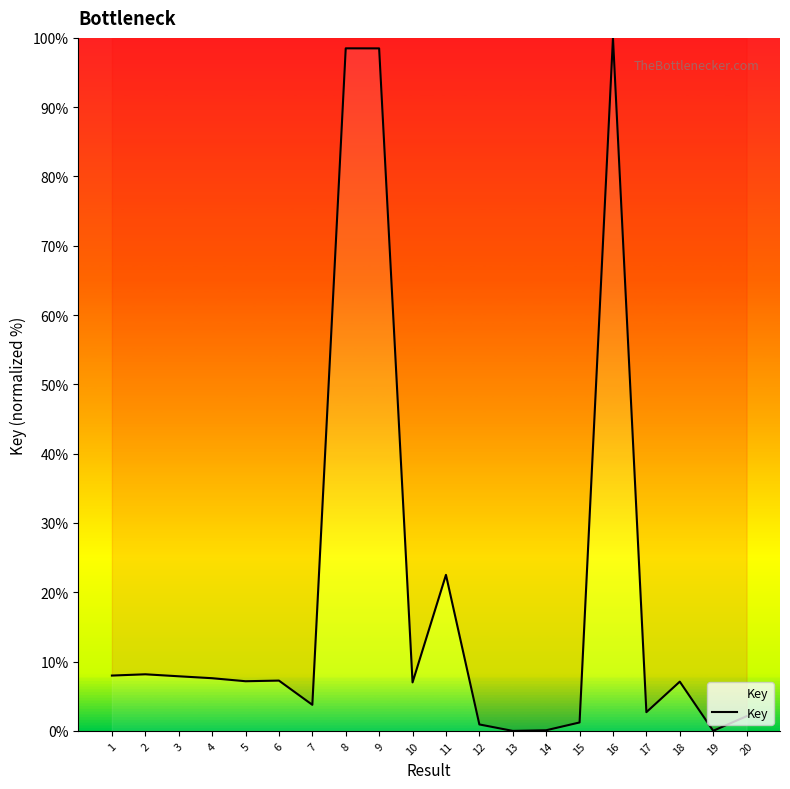

Where is the data nearest to the value 50?

11